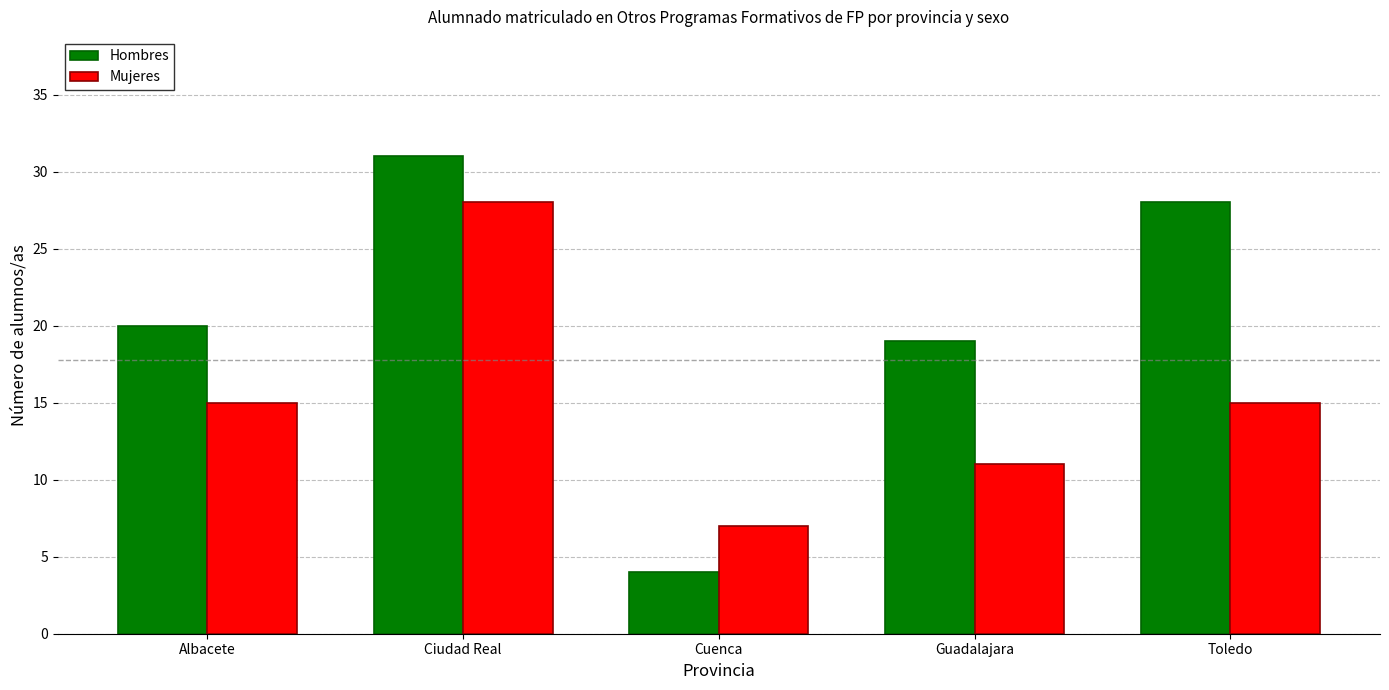

At which label is Hombres closest to 17?

Guadalajara